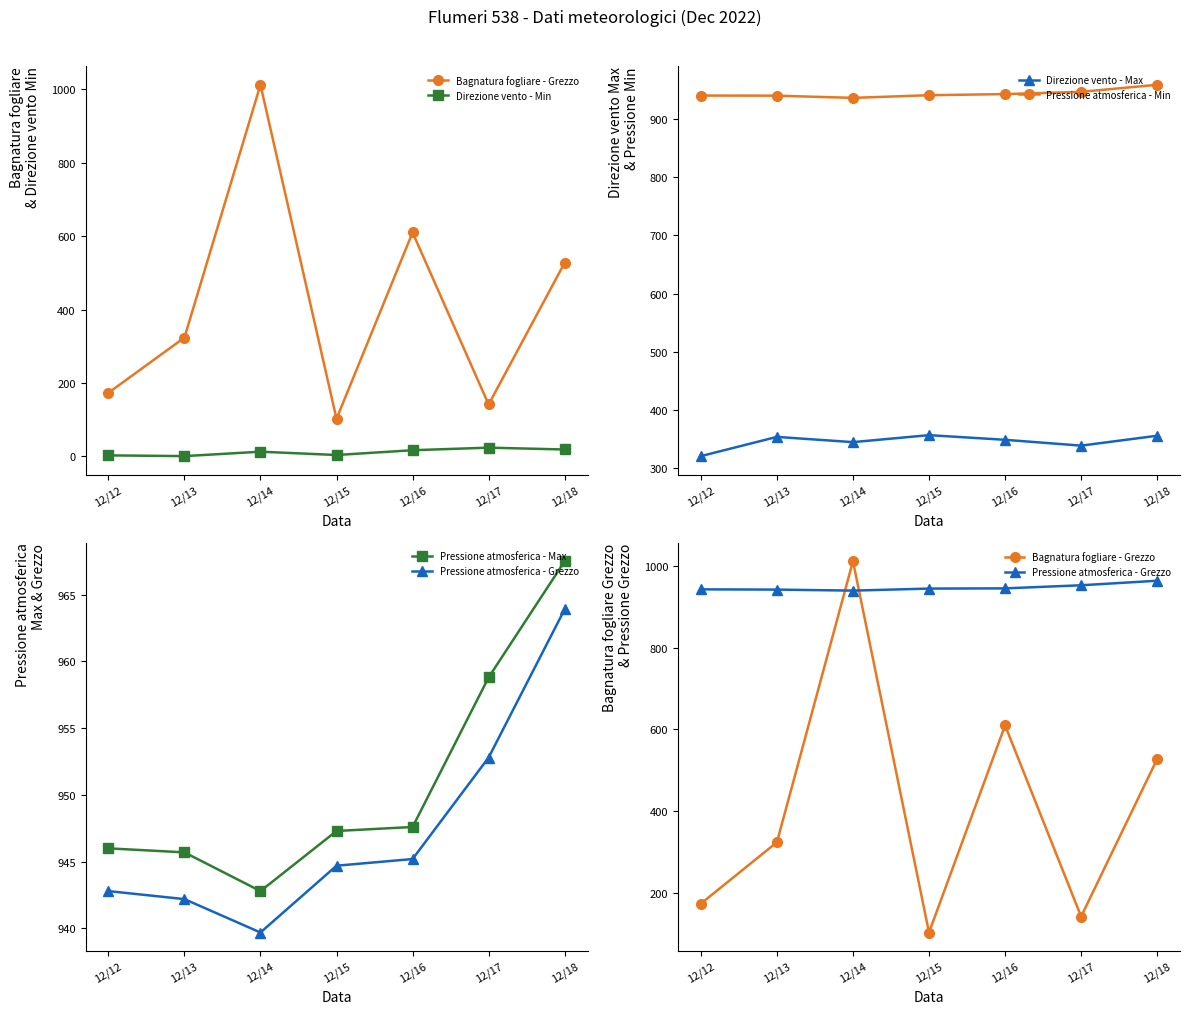

What are all the series names shown in the legend?

Bagnatura fogliare - Grezzo, Direzione vento - Min, Direzione vento - Max, Pressione atmosferica - Min, Pressione atmosferica - Max, Pressione atmosferica - Grezzo